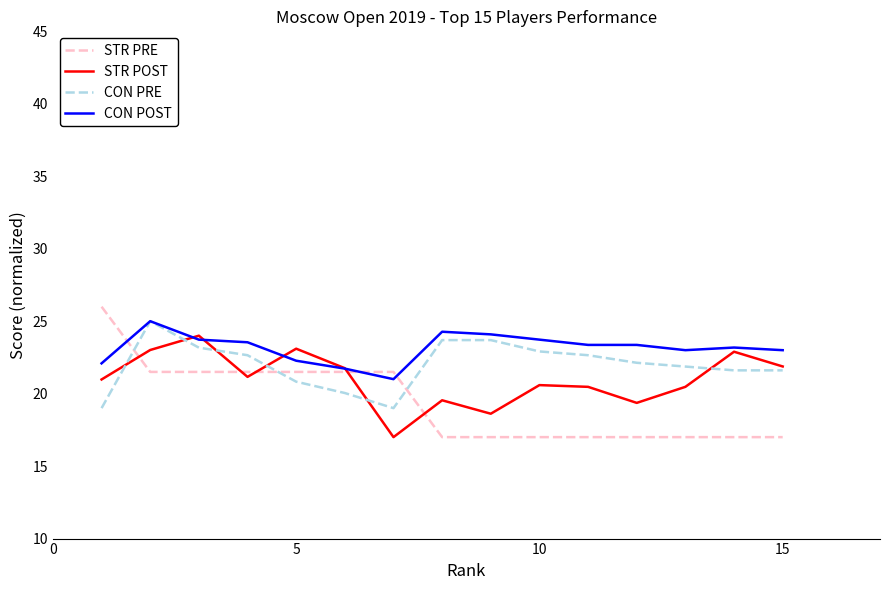

Which series has the largest range (max minus min)?

STR PRE